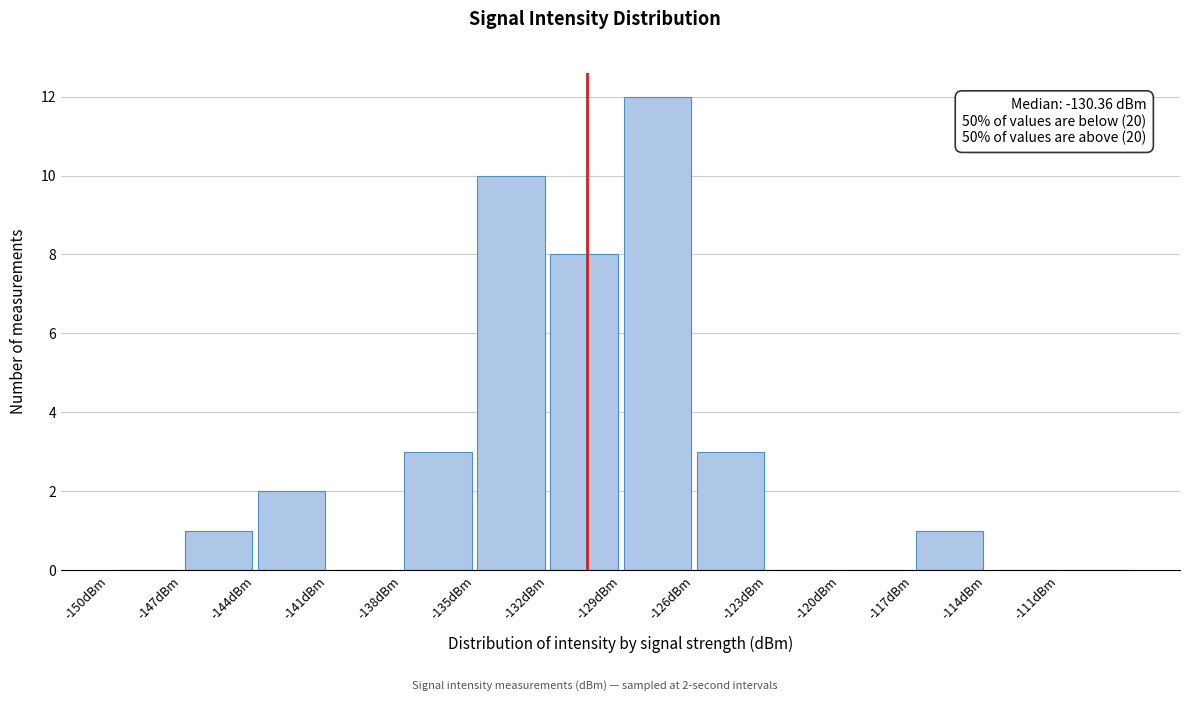

Which range on the x-axis has the tallest bar?

-129 to -126